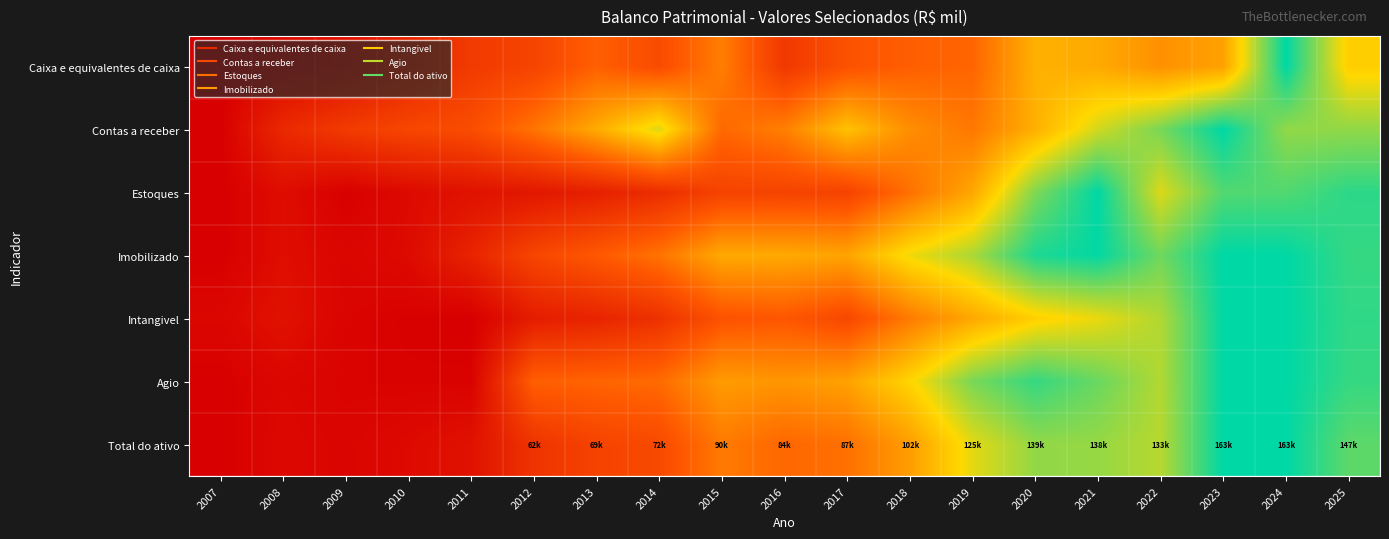

What is the total value across all series at 2011?

0.8